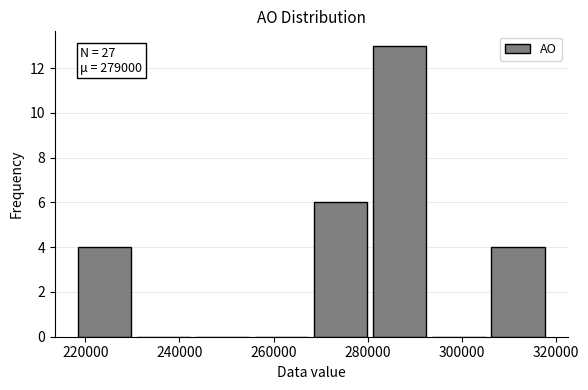

Over which range of the x-axis is the bar tallest?

280000 to 294000